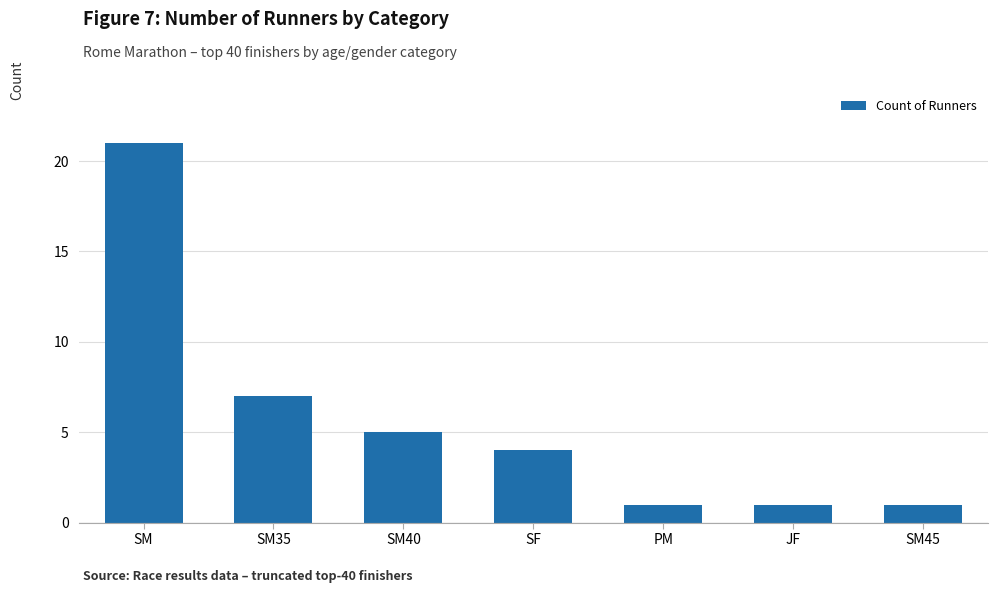

What is the value of the 1st bar from the left?

21